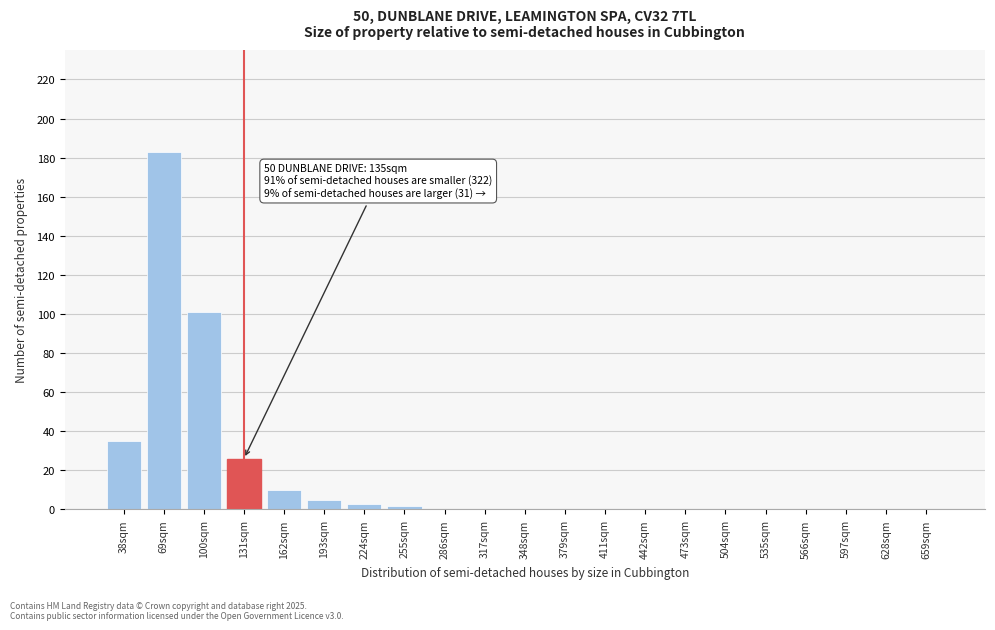

Reading left to right, list all the values displayed in this chart.

38sqm=35	69sqm=183	100sqm=101	131sqm=26	162sqm=10	193sqm=5	224sqm=3	255sqm=2	286sqm=0	317sqm=0	348sqm=0	379sqm=0	411sqm=0	442sqm=0	473sqm=0	504sqm=0	535sqm=0	566sqm=0	597sqm=0	628sqm=0	659sqm=0